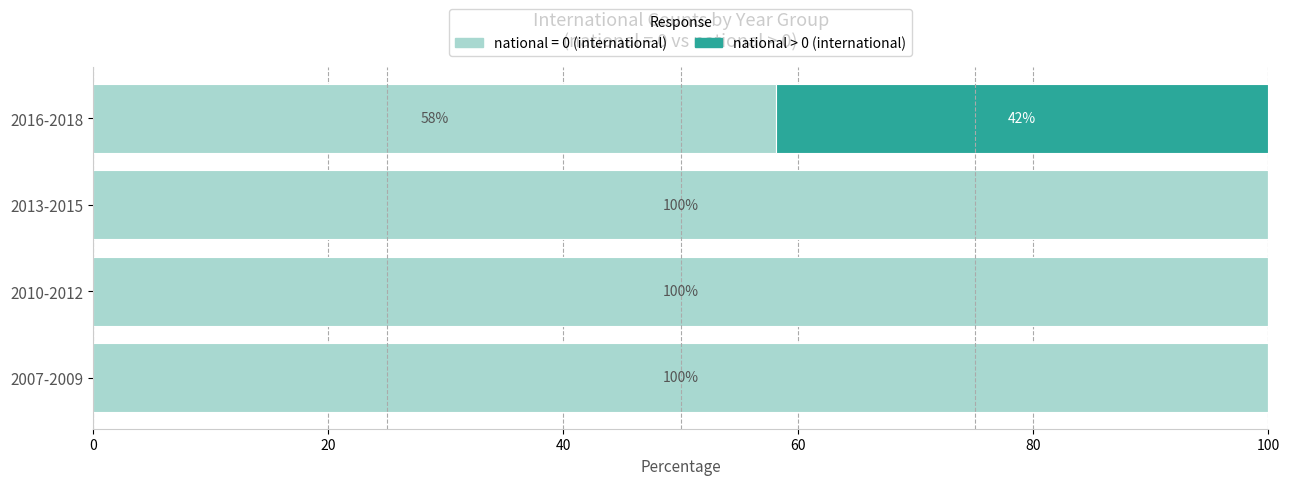

True or false: national = 0 (international) has a value of 100.0 at 2007-2009.

True